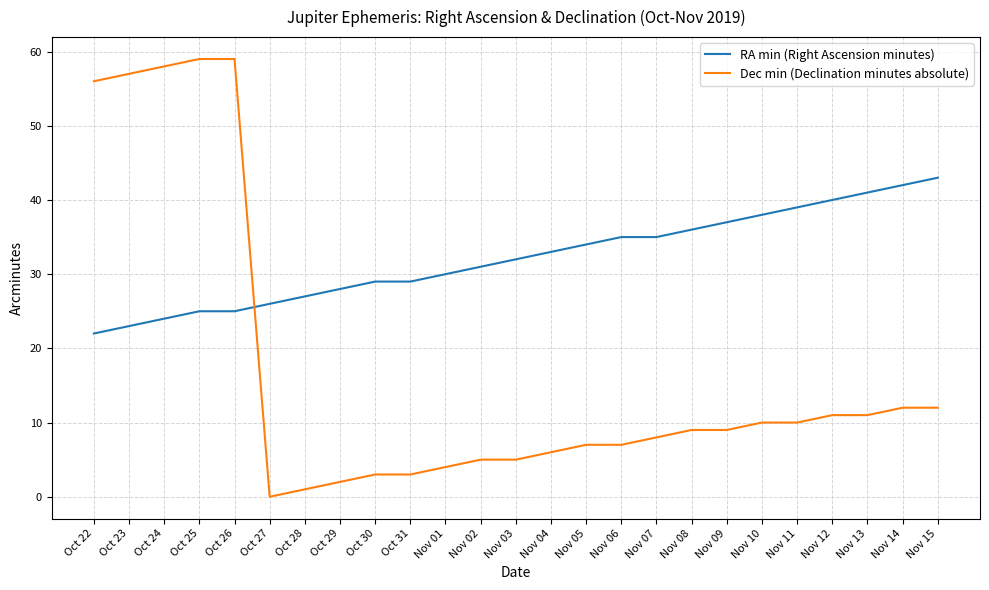

List the series in order of their overall mean, highest first.

RA min (Right Ascension minutes), Dec min (Declination minutes absolute)